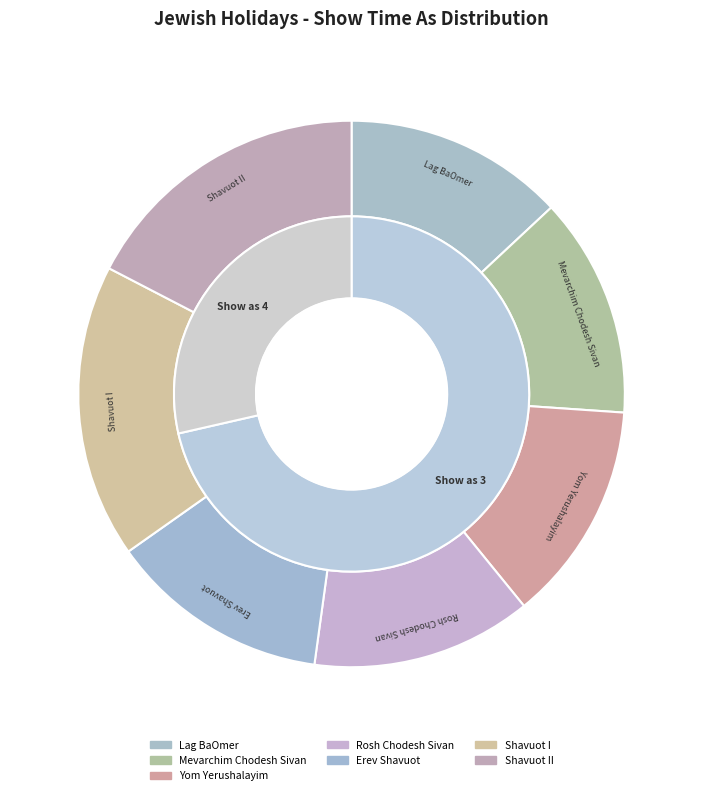

The Shavuot II slice represents 17% of the pie. True or false?

True